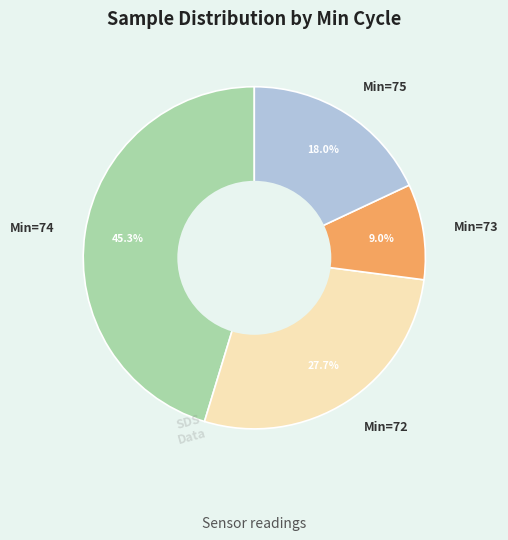

Which category has the smallest portion of the pie?

Min=73